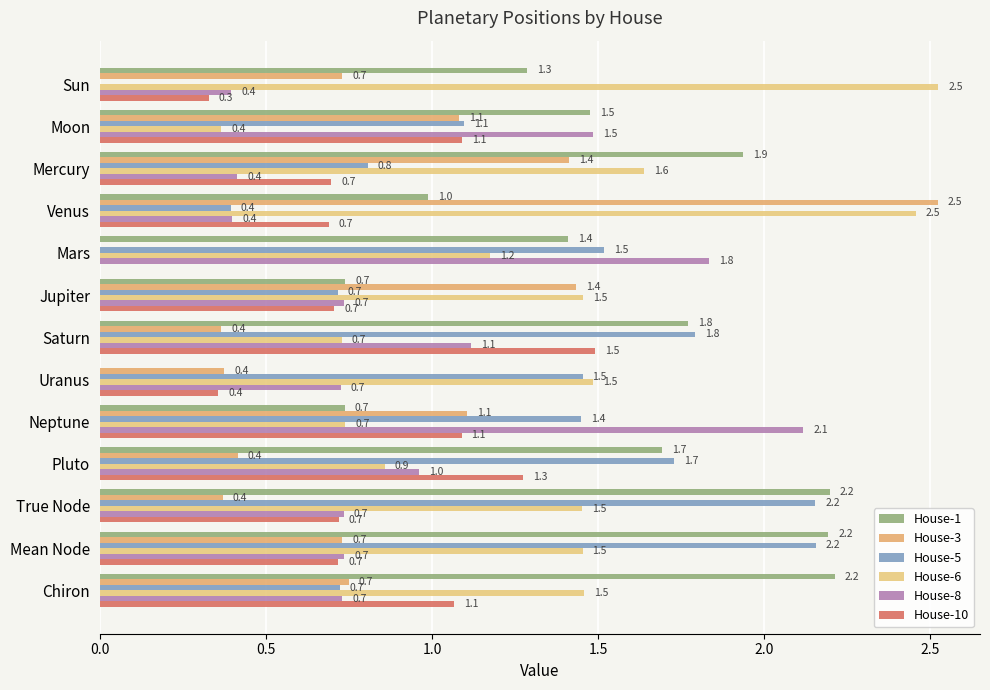

What is the value of the House-8 bar at the 9th from the left?

2.1